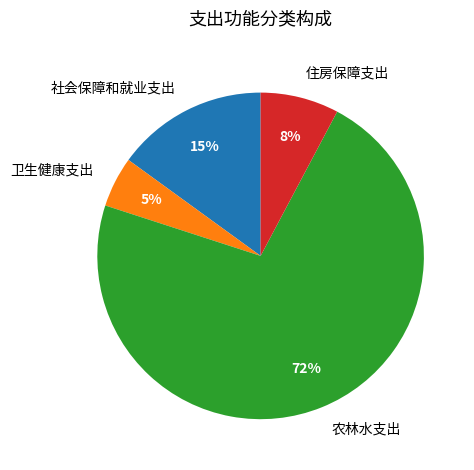

Is the sum of 农林水支出 and 住房保障支出 greater than half?

Yes